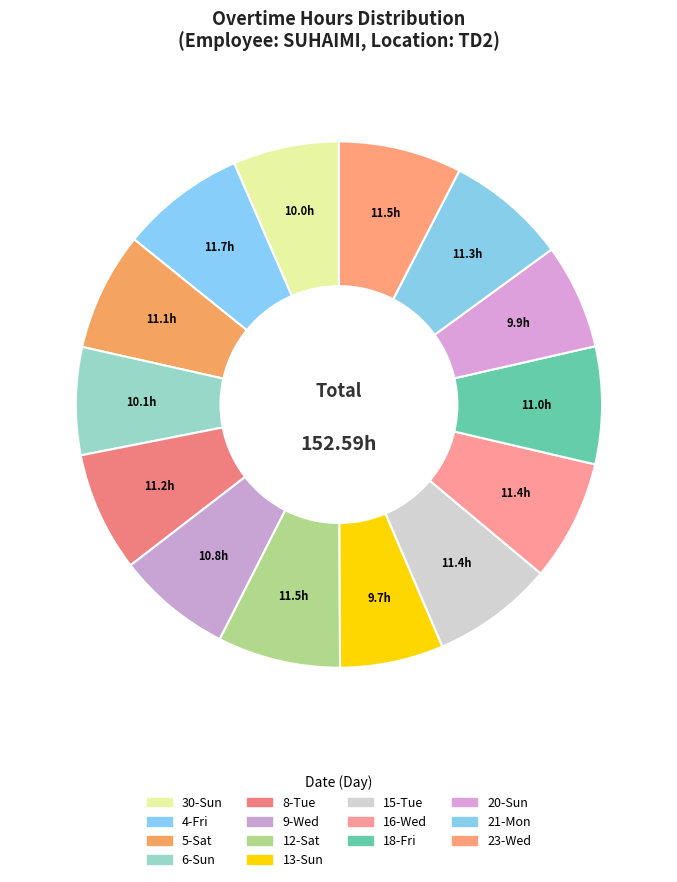

How many slices are in this pie chart?

14